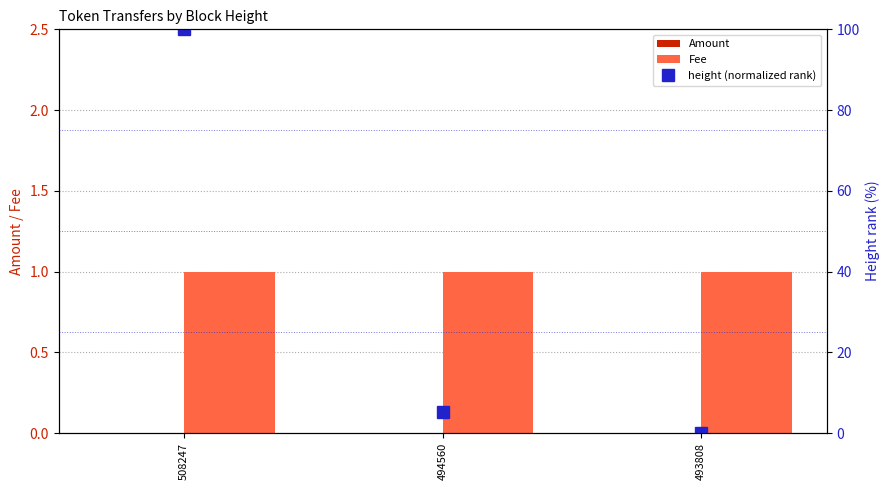

Which series has the largest range (max minus min)?

height (normalized rank)